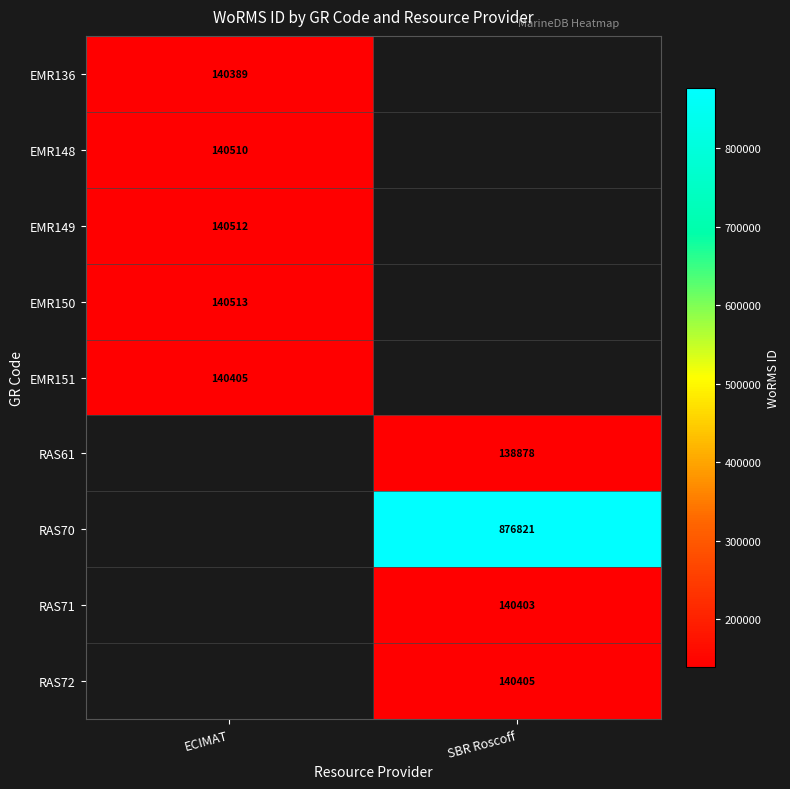

True or false: EMR150 has a value of 140513 at ECIMAT.

True